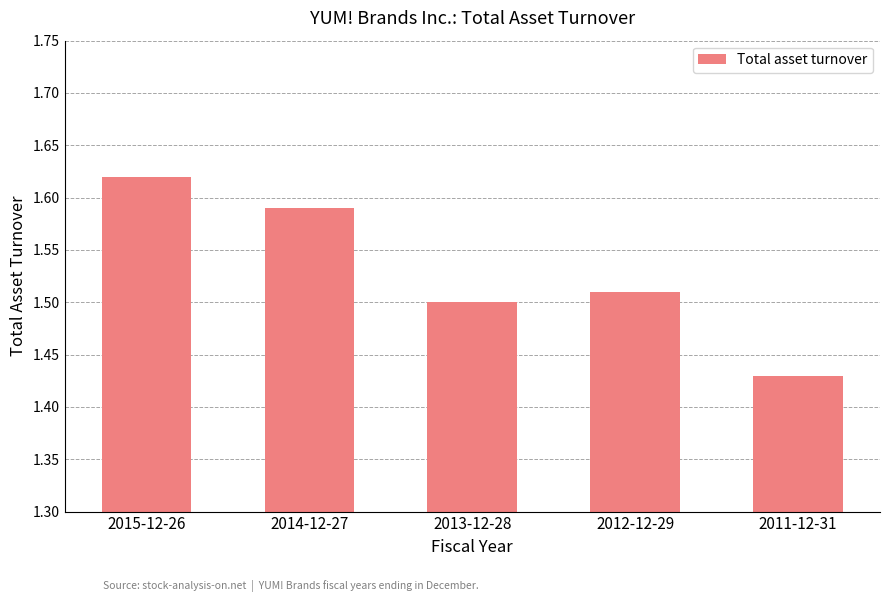

What is the label of the 3rd bar from the right?

2013-12-28